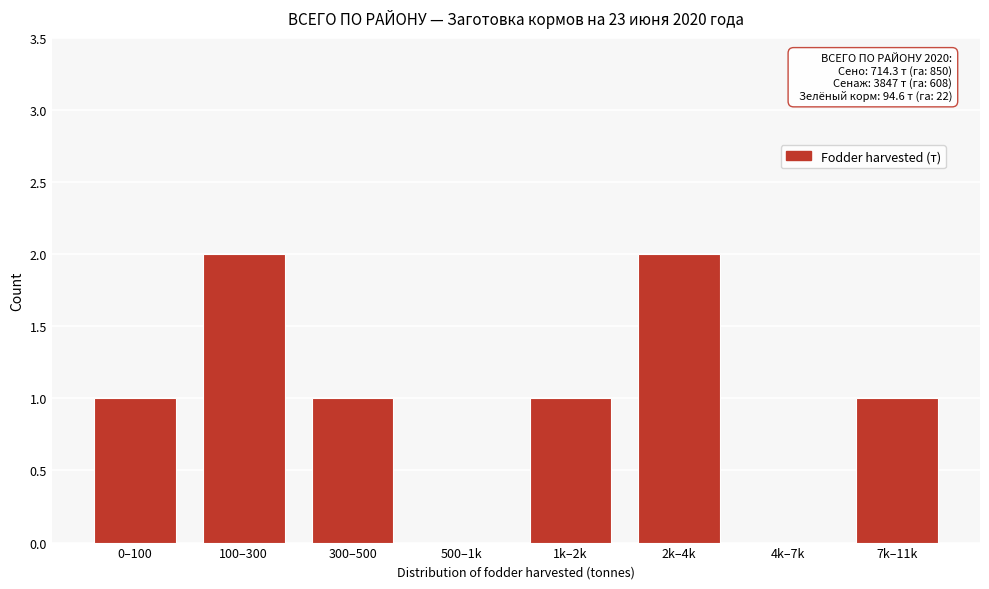

Reading left to right, extract all data points from this chart.

0–100=1	100–300=2	300–500=1	500–1k=0	1k–2k=1	2k–4k=2	4k–7k=0	7k–11k=1